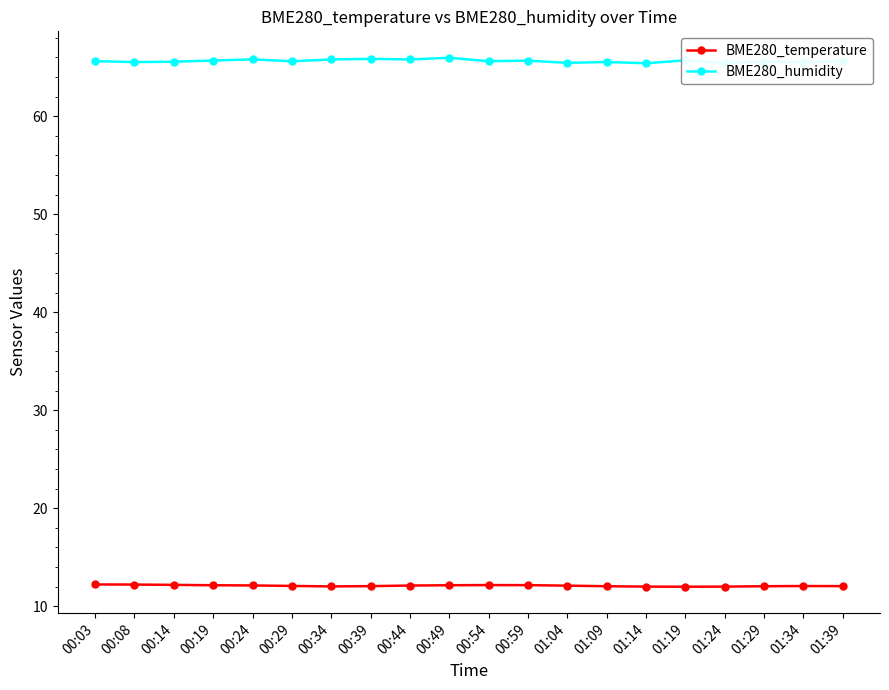

What position from the left is 00:39?

8